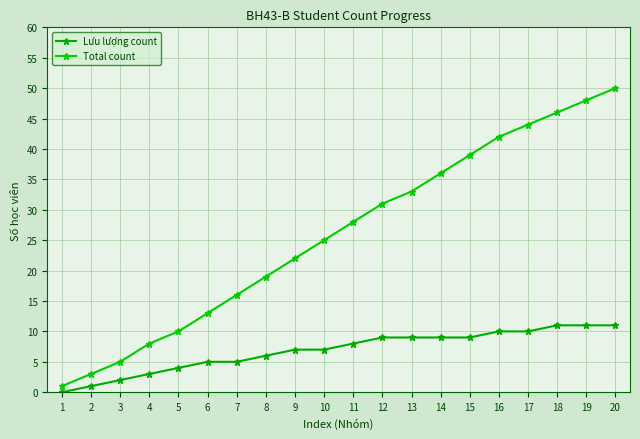

Between 2 and 6, which series saw the biggest shift?

Total count